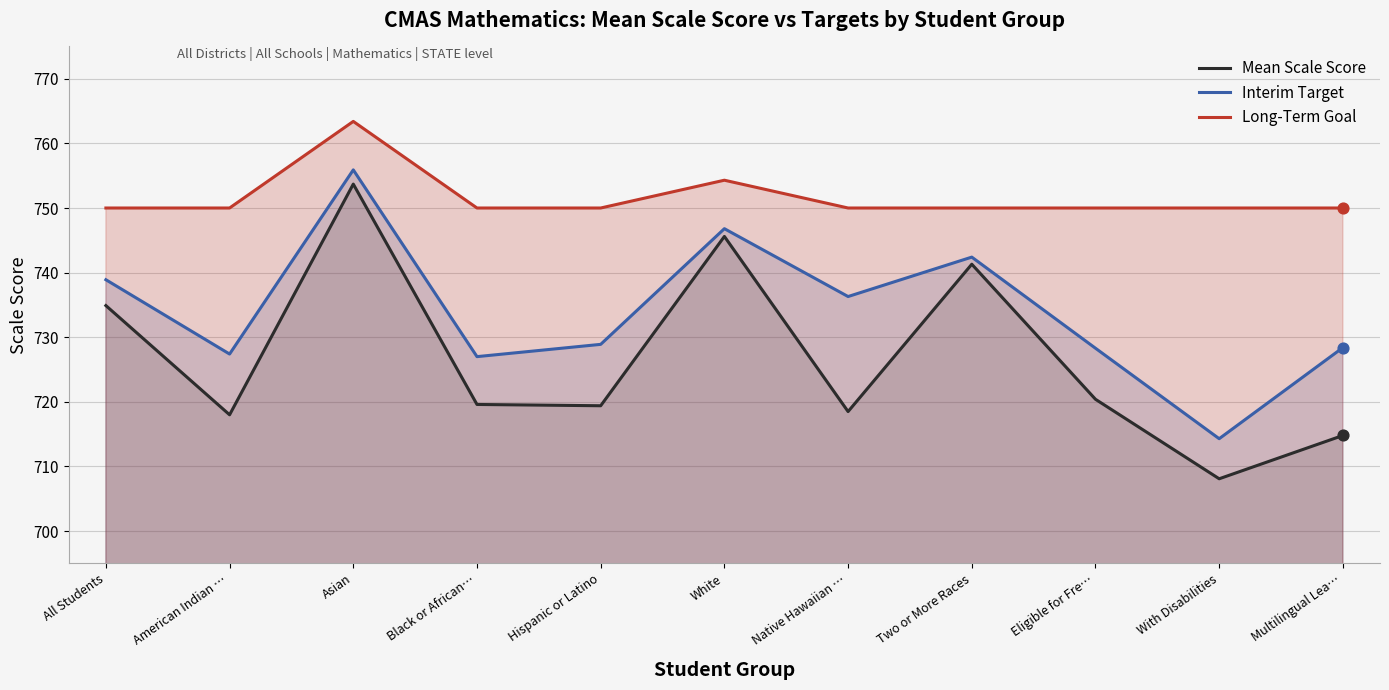

Is the value of Mean Scale Score at American Indian … greater than the value of Long-Term Goal at All Students?

No